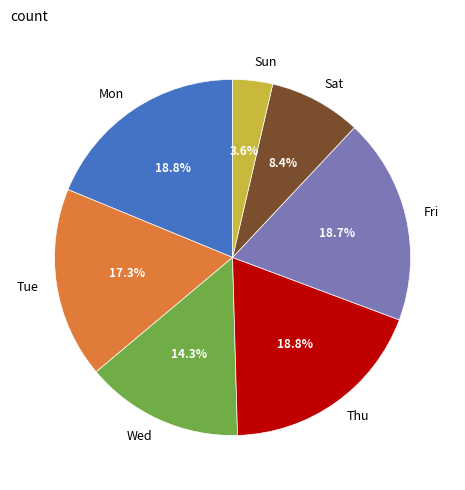

Does any single category account for the majority?

No